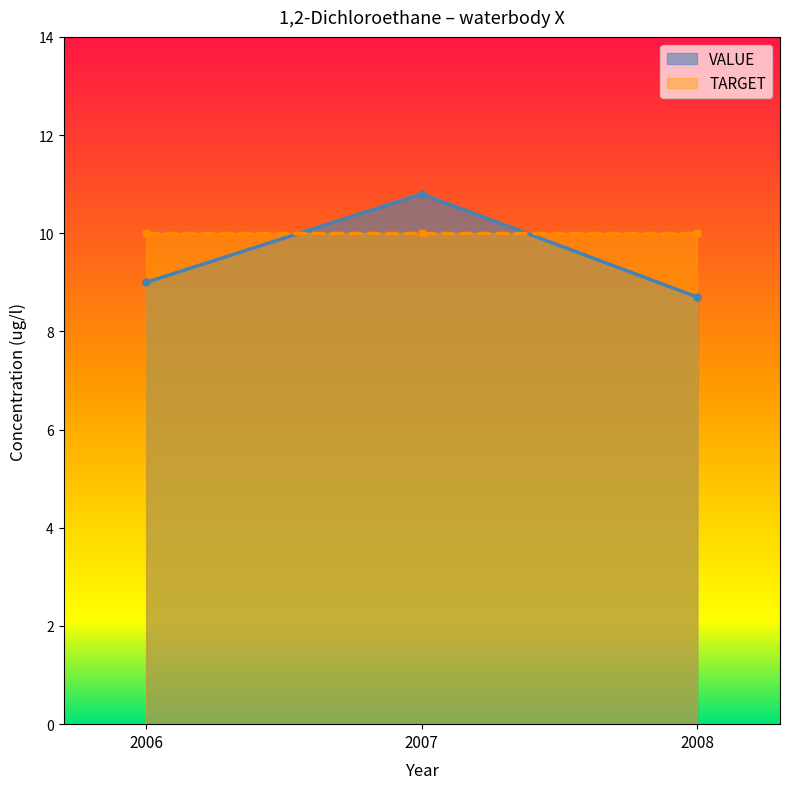

How many data points in VALUE are less than 9?

1